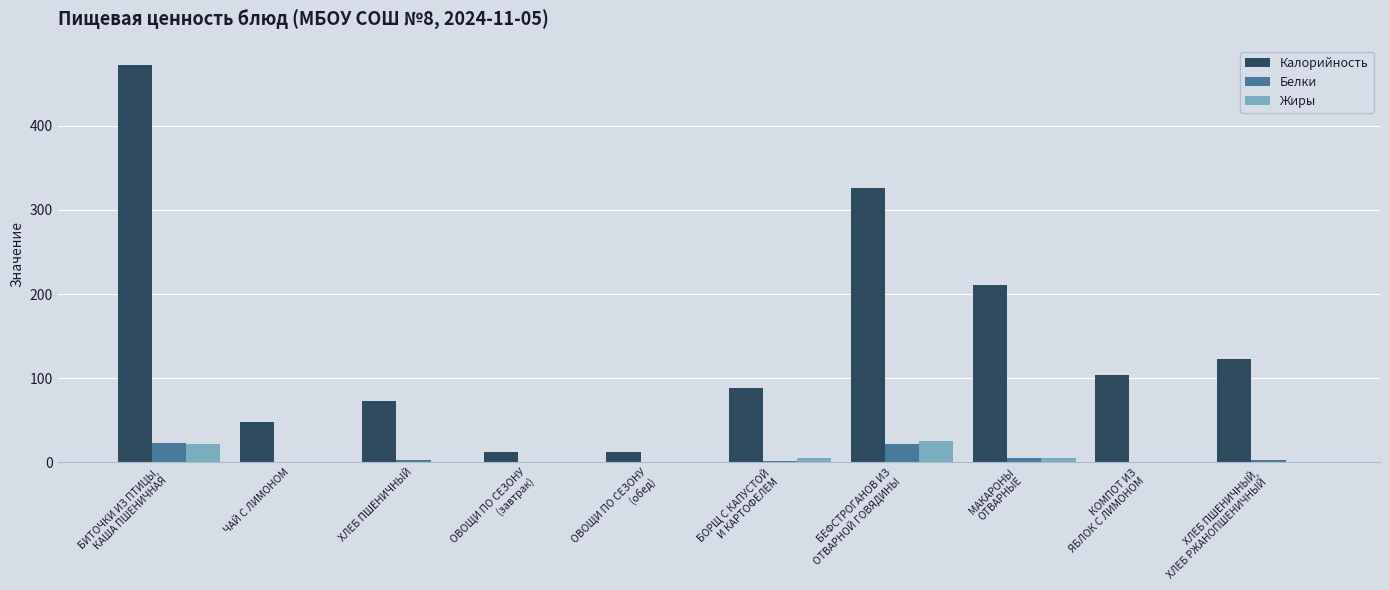

Which series has the widest spread of values?

Калорийность